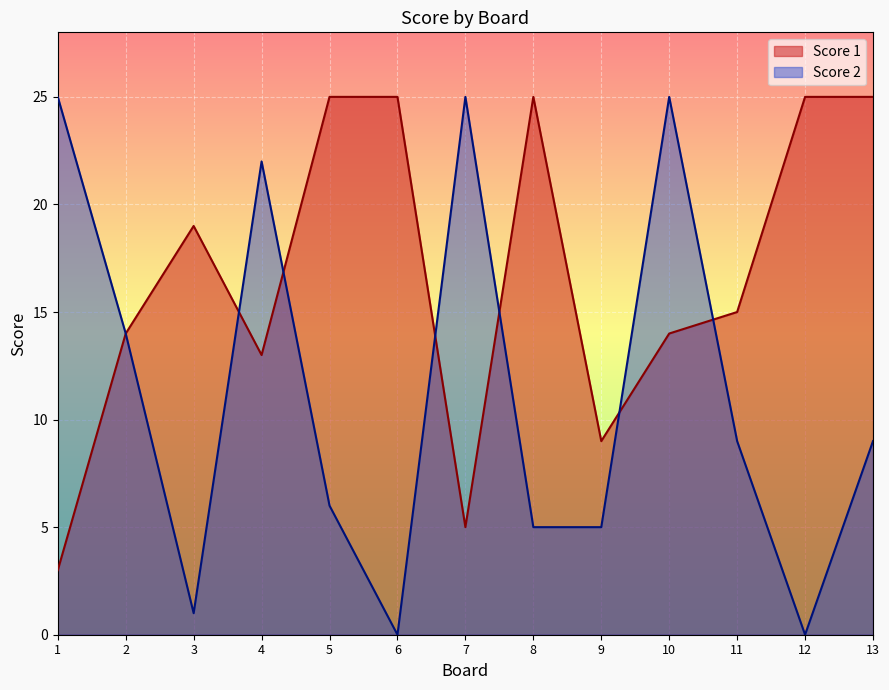

True or false: Score 1 and Score 2 cross at least once.

True